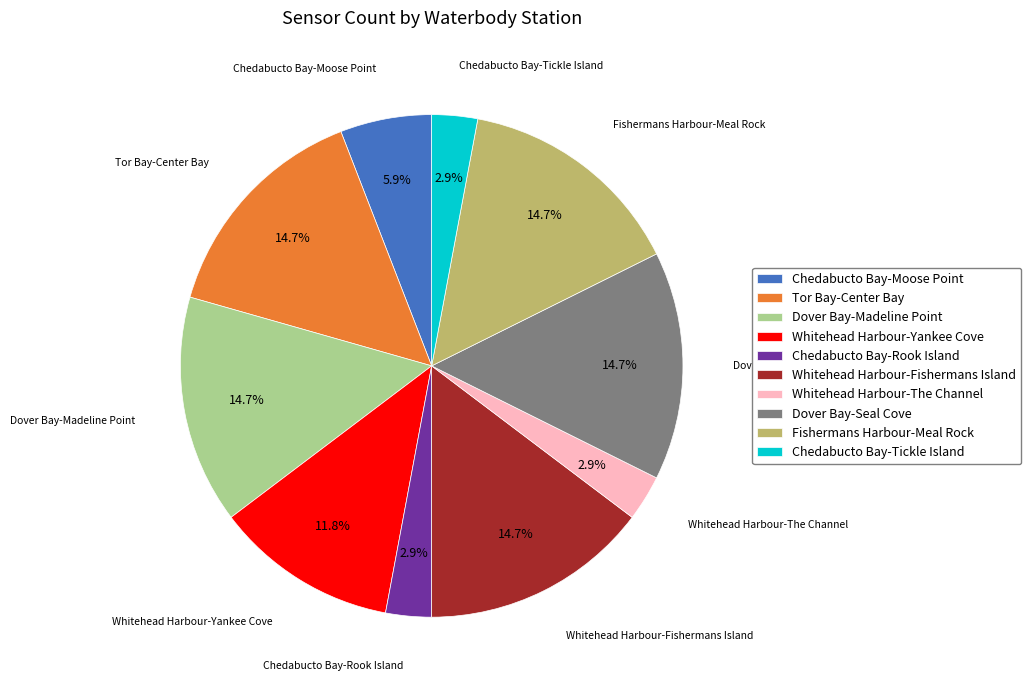

The Dover Bay-Seal Cove slice represents 15% of the pie. True or false?

True